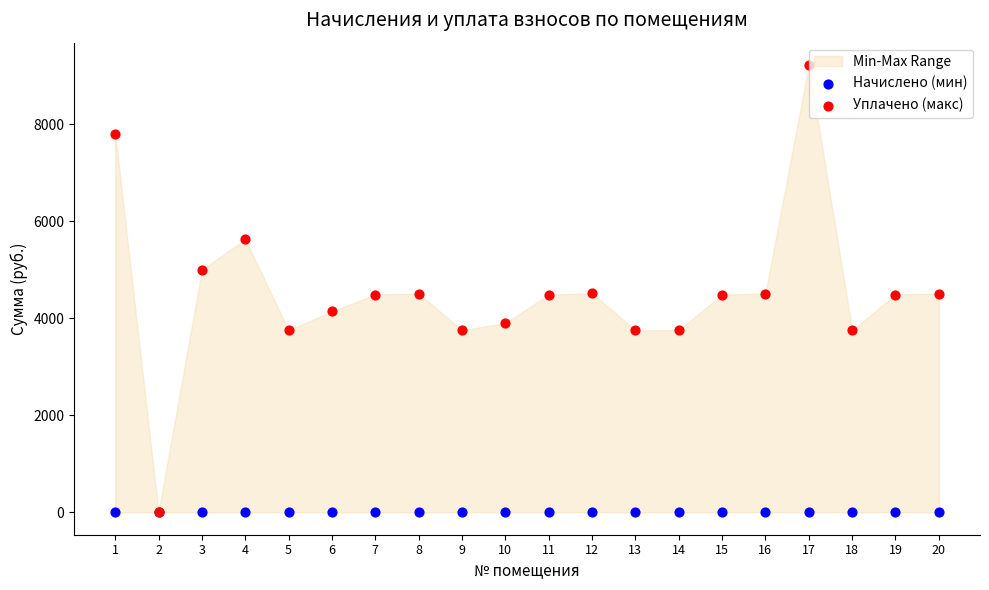

Which series reaches the maximum Y coordinate?

Уплачено (макс)